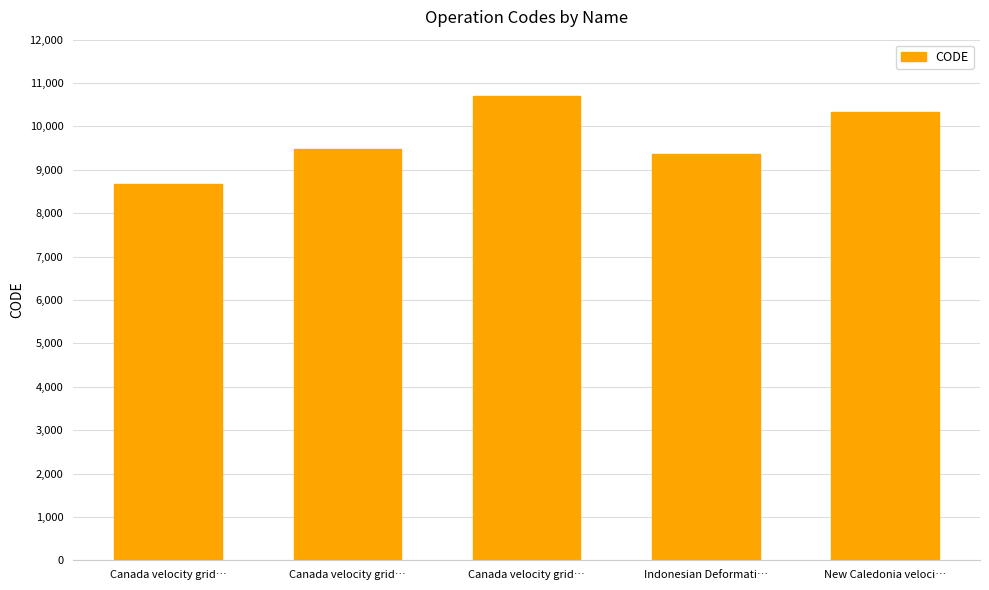

Rank the categories by value from lowest to highest.

Canada velocity grid…, Indonesian Deformati…, Canada velocity grid…, New Caledonia veloci…, Canada velocity grid…